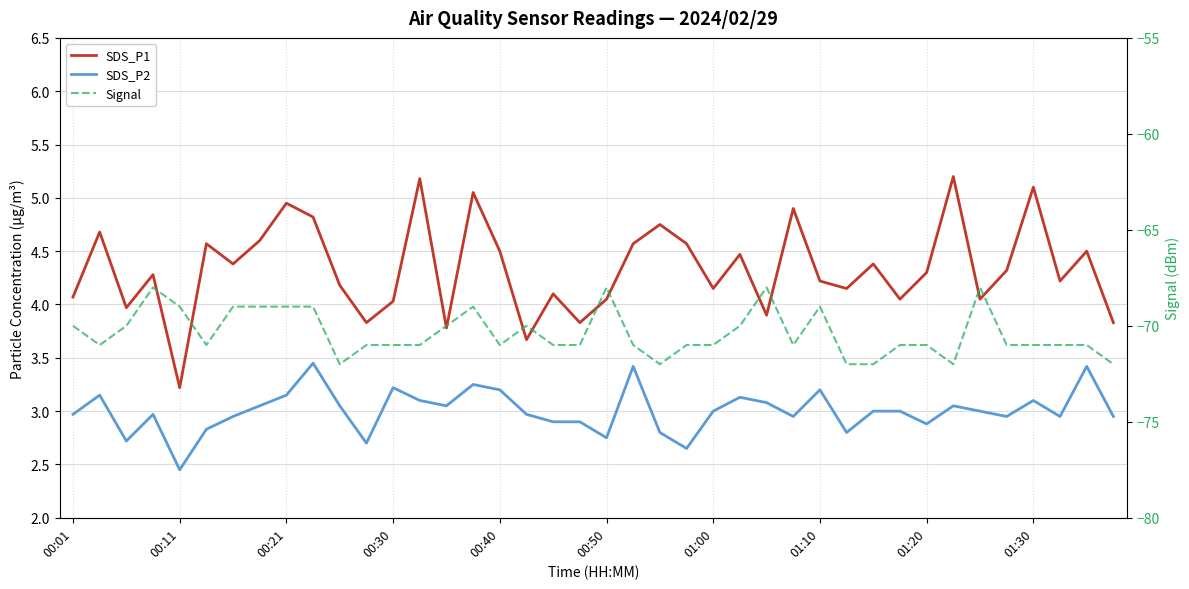

What is the value of the Signal point at the 38th from the left?

-71.0